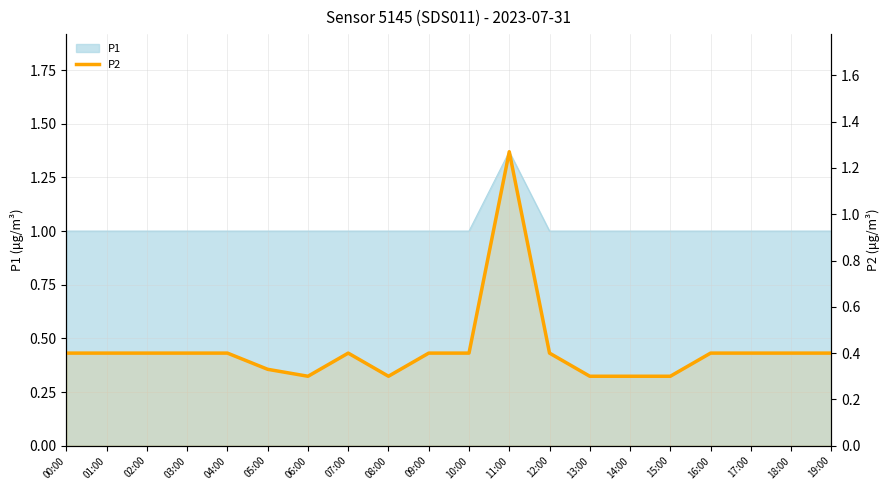

Reading left to right, list all the values displayed in this chart.

0.4	0.4	0.4	0.4	0.4	0.3	0.3	0.4	0.3	0.4	0.4	1.3	0.4	0.3	0.3	0.3	0.4	0.4	0.4	0.4